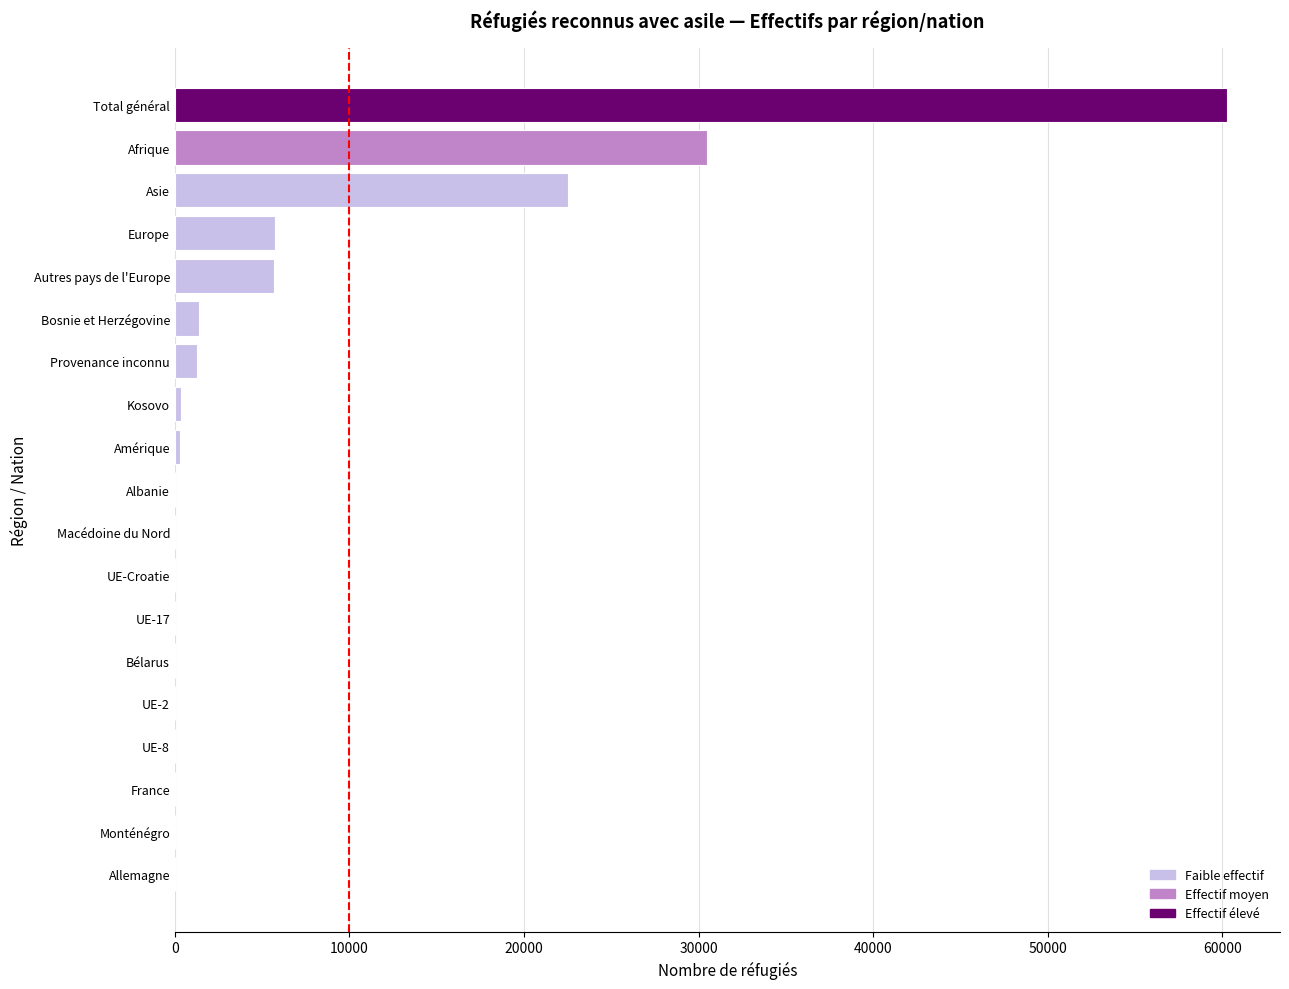

Which has a higher value, Kosovo or Europe?

Europe